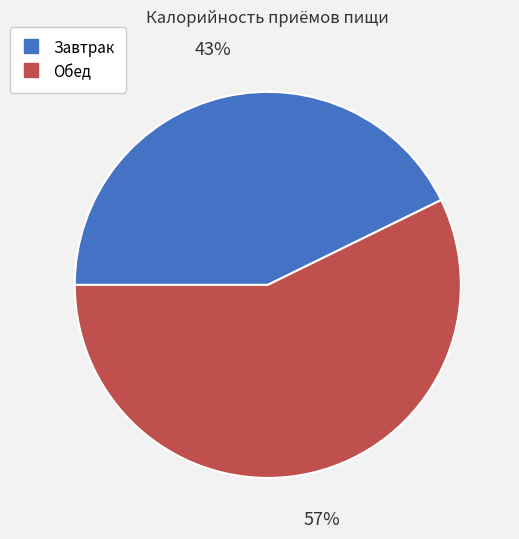

To the nearest percent, what is the average slice percentage?

50%